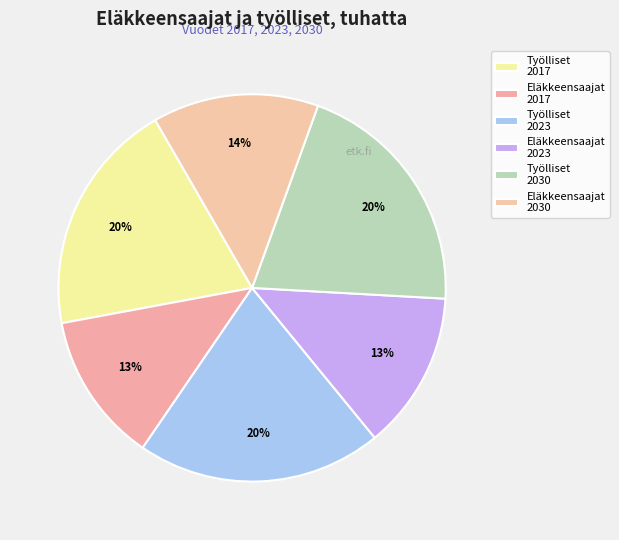

How many slices are in this pie chart?

6